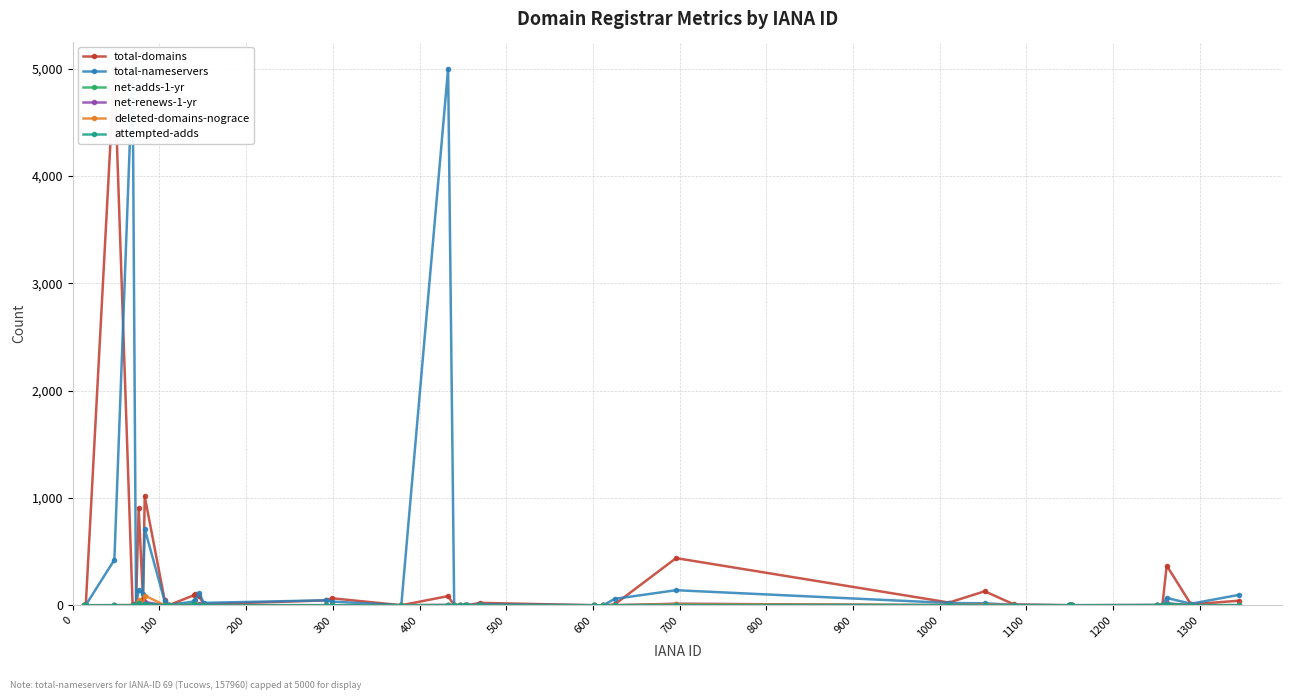

True or false: deleted-domains-nograce has more than 2 points higher than both neighbors.

True